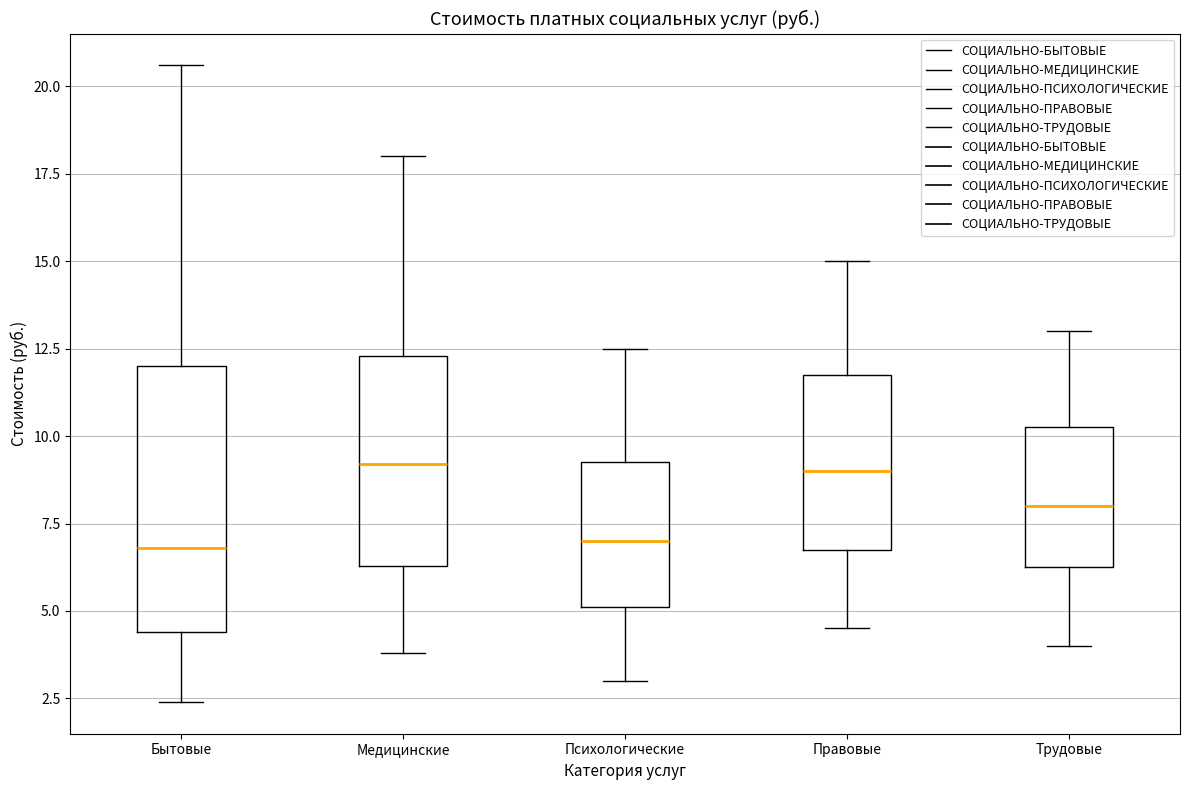

Reading left to right, transcribe this box plot: for each box, give where its median line is, the range the box spans, and where its two whiskers end, as read against the y-axis. The values are not printed on the chart, so give them approximately, as read against the axis.

Бытовые: median 7.0, box 4.5 to 12.0, whiskers 2.5 to 20.5
Медицинские: median 9.0, box 6.5 to 12.5, whiskers 4.0 to 18.0
Психологические: median 7.0, box 5.0 to 9.5, whiskers 3.0 to 12.5
Правовые: median 9.0, box 7.0 to 12.0, whiskers 4.5 to 15.0
Трудовые: median 8.0, box 6.5 to 10.5, whiskers 4.0 to 13.0